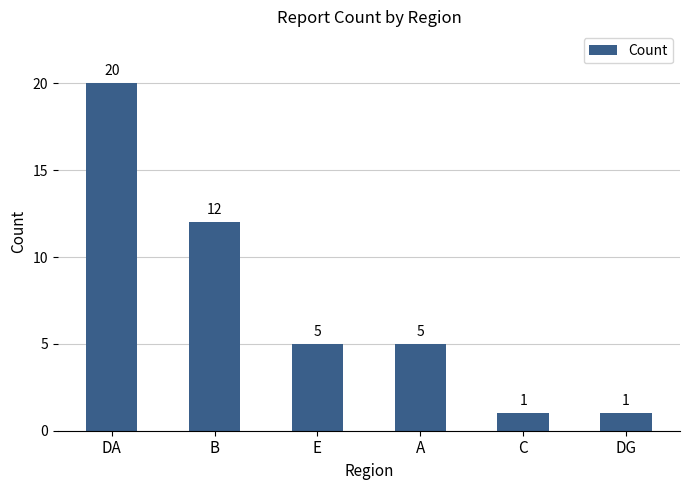

Where is the data nearest to the value 10?

B